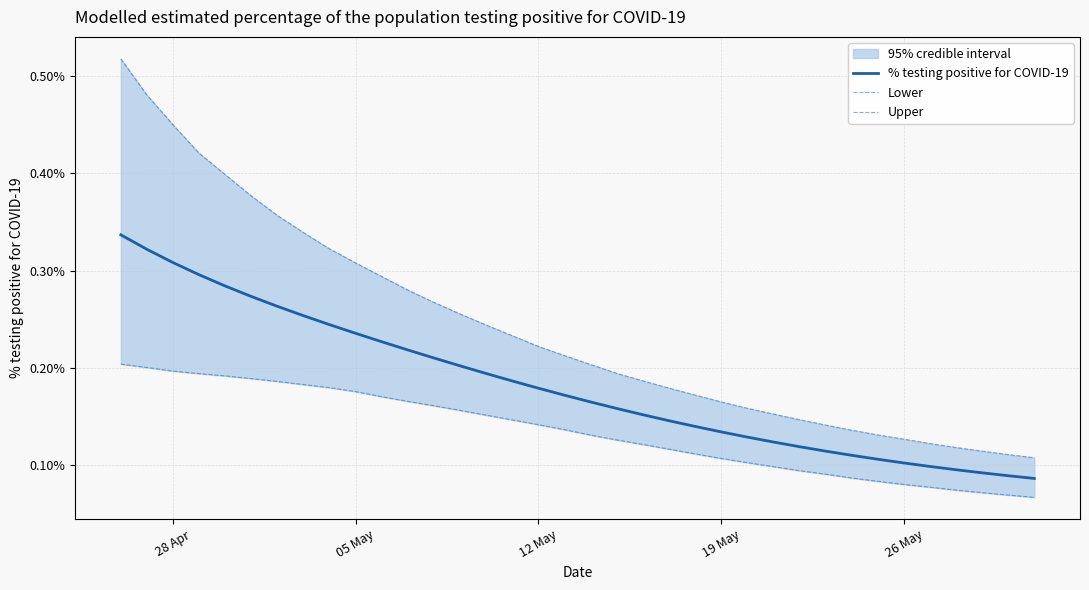

True or false: Upper has more than 1 interior local peaks.

False